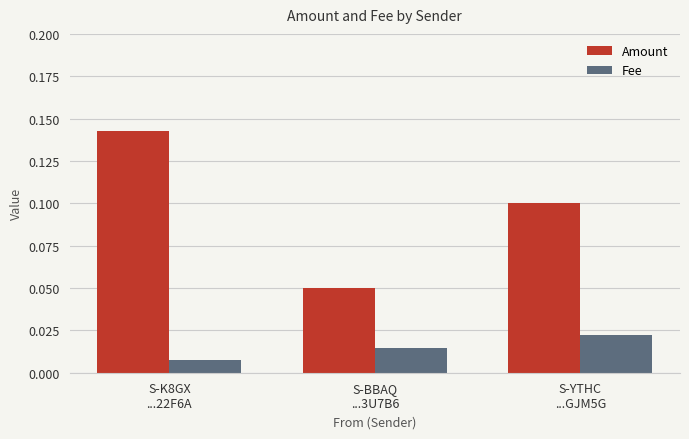

Is it true that Amount equals 0.1 at S-BBAQ
...3U7B6?

True